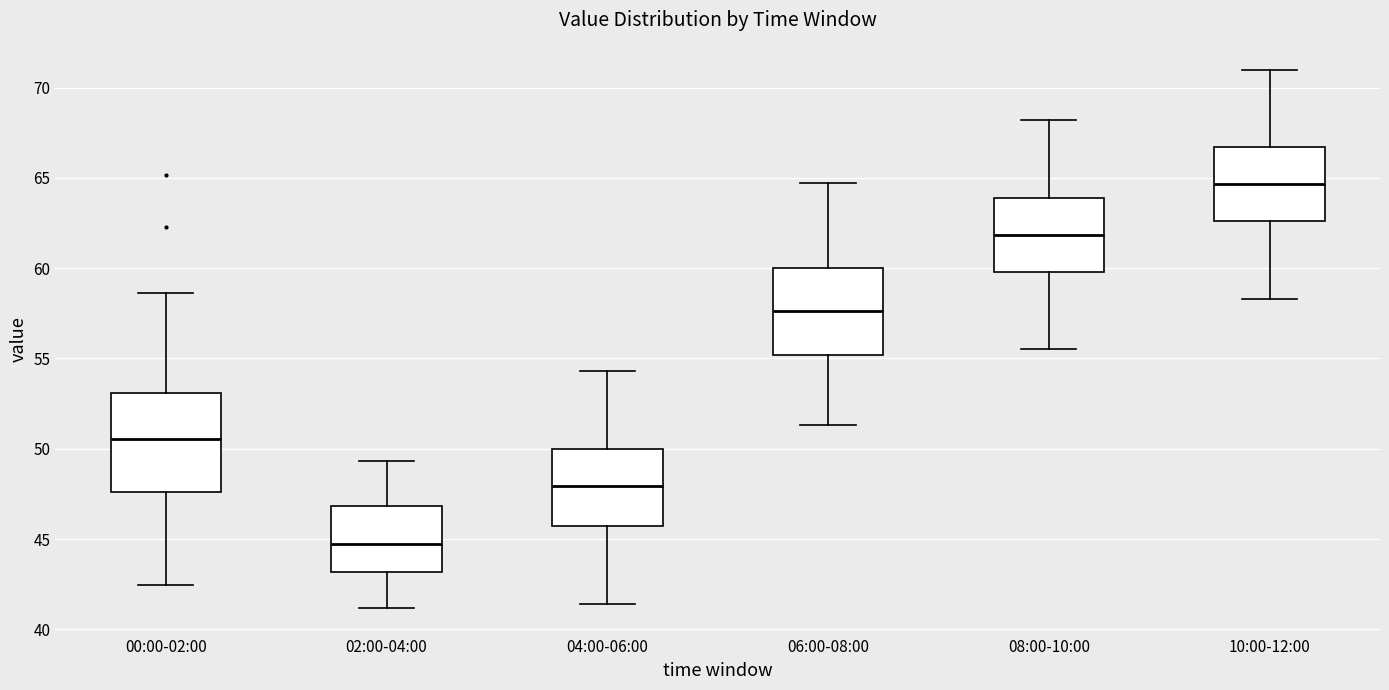

Reading left to right, read every box against the y-axis: the position of its median line, the range the box covers, and the ends of its whiskers. The values are not printed on the chart, so give them approximately, as read against the axis.

00:00-02:00: median 50.5, box 47.5 to 53.0, whiskers 42.5 to 58.5
02:00-04:00: median 45.0, box 43.0 to 47.0, whiskers 41.0 to 49.5
04:00-06:00: median 48.0, box 46.0 to 50.0, whiskers 41.5 to 54.5
06:00-08:00: median 57.5, box 55.0 to 60.0, whiskers 51.5 to 64.5
08:00-10:00: median 62.0, box 60.0 to 64.0, whiskers 55.5 to 68.0
10:00-12:00: median 64.5, box 62.5 to 66.5, whiskers 58.5 to 71.0